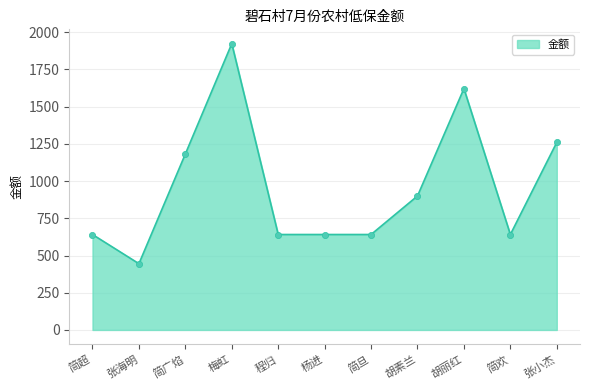

What is the change in value from 程归 to 胡素兰?

+259